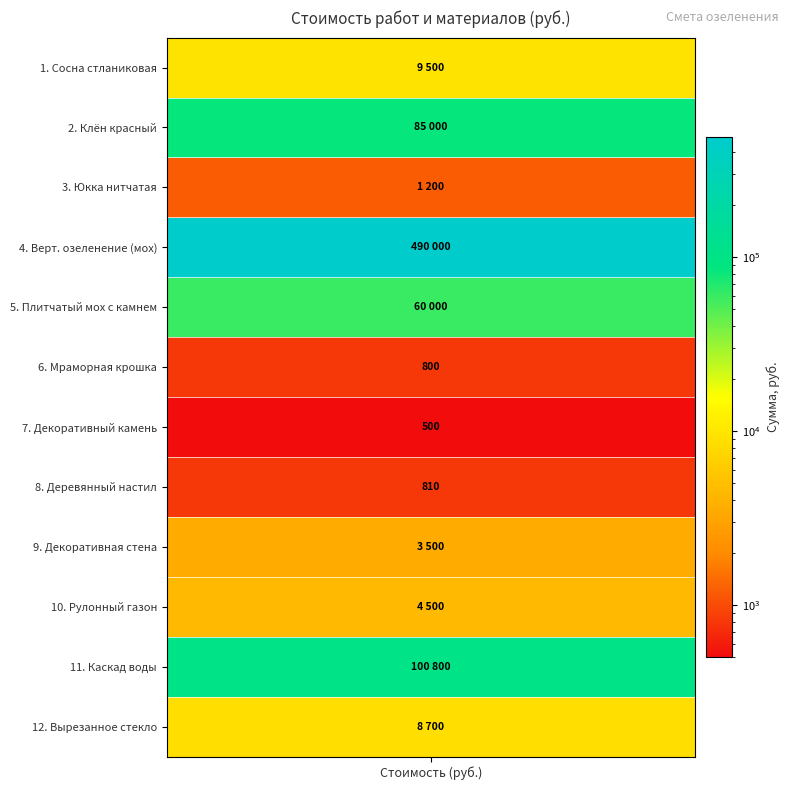

What is the maximum value shown in the chart?

490000